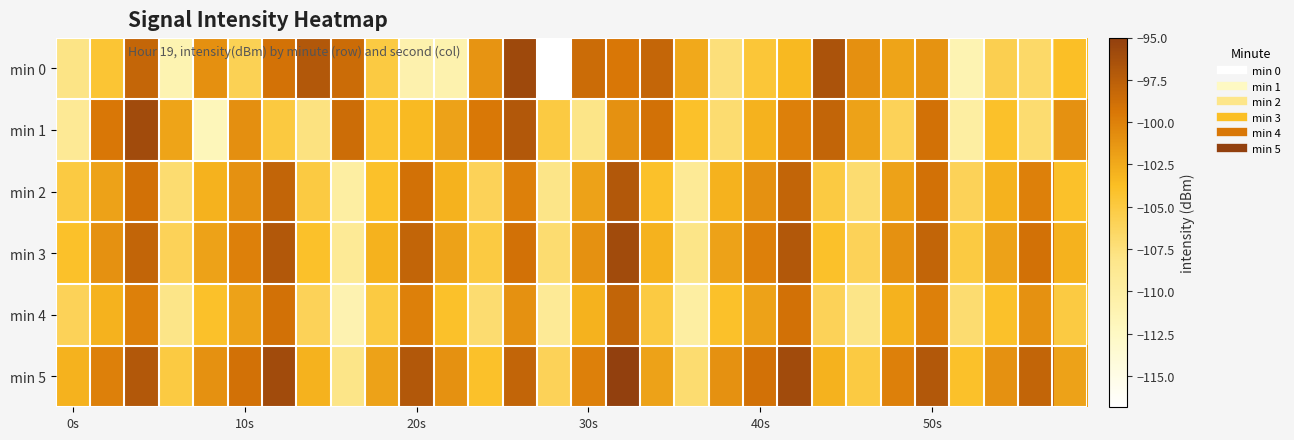

Which series has the widest spread of values?

min 0